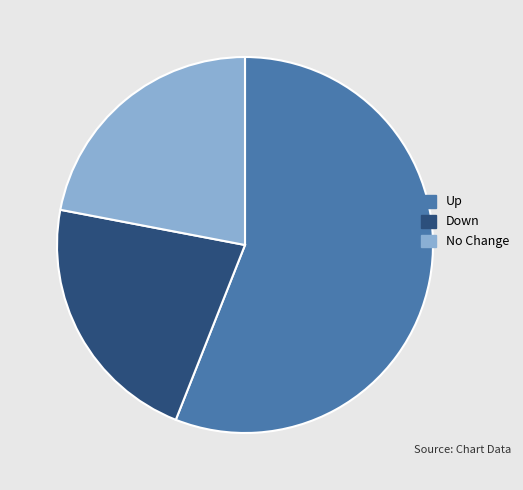

Is the sum of Down and Up greater than half?

Yes